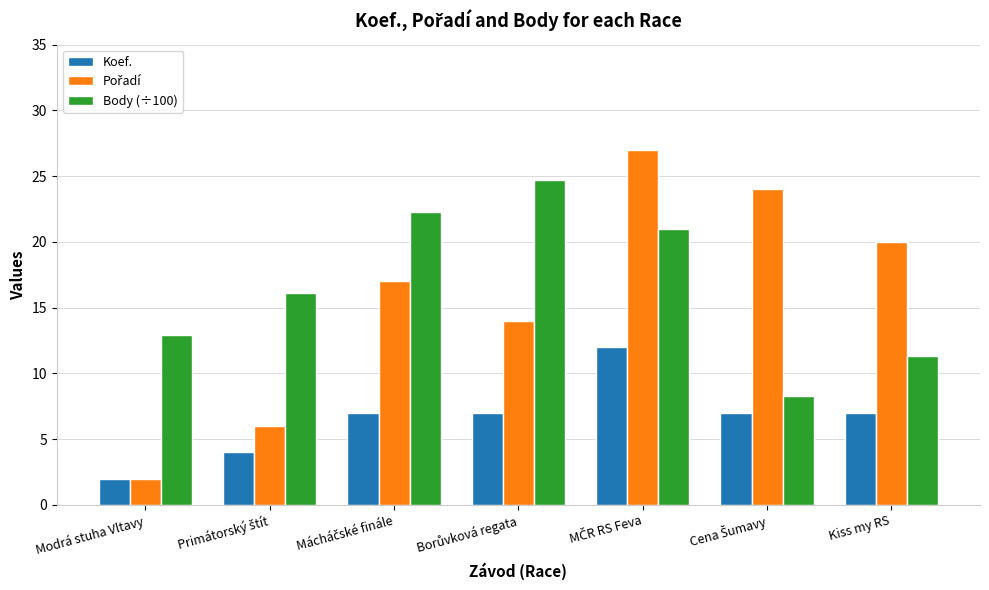

What is the highest value of the Body (÷100) series?

24.7